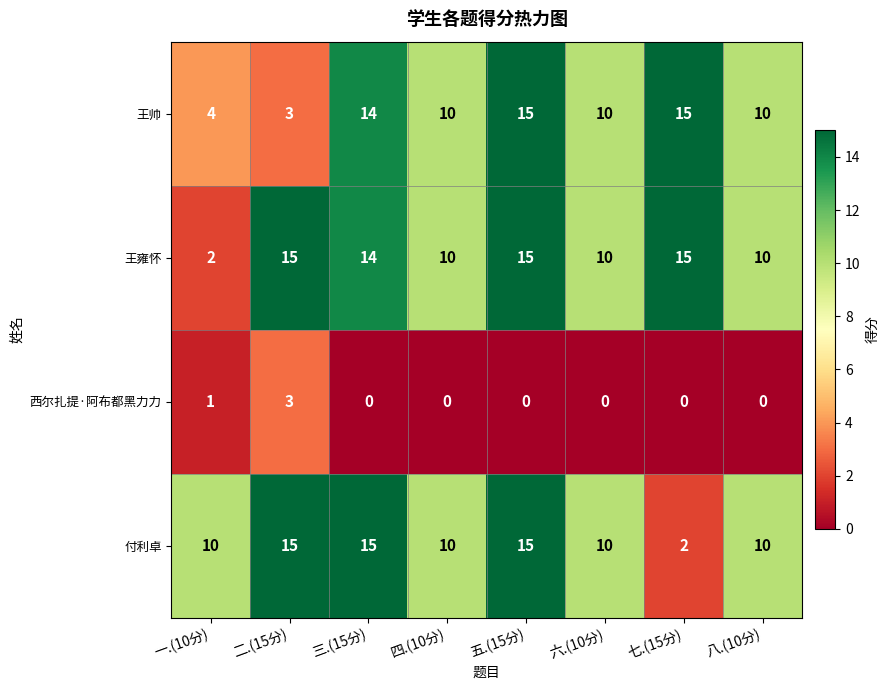

At which label does 付利卓 reach its minimum?

七.(15分)